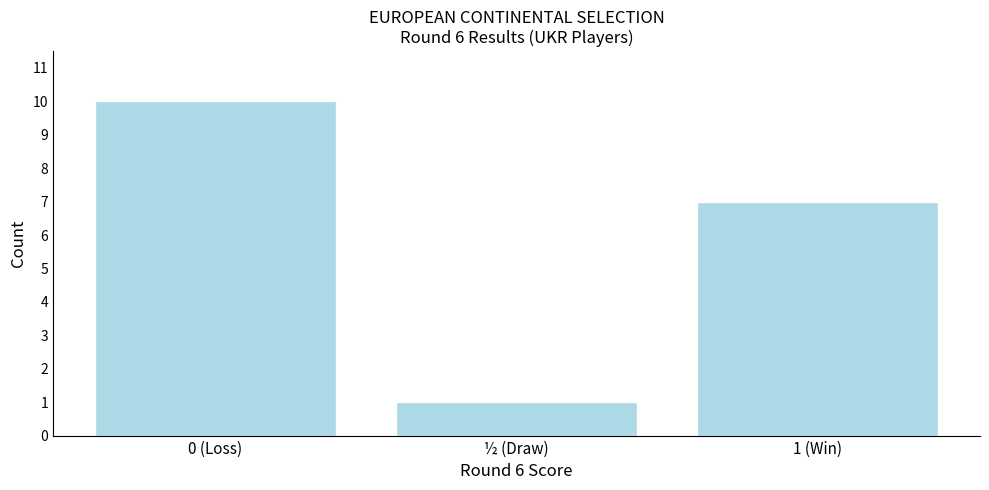

Reading left to right, what are all the values shown in this chart?

10	1	7